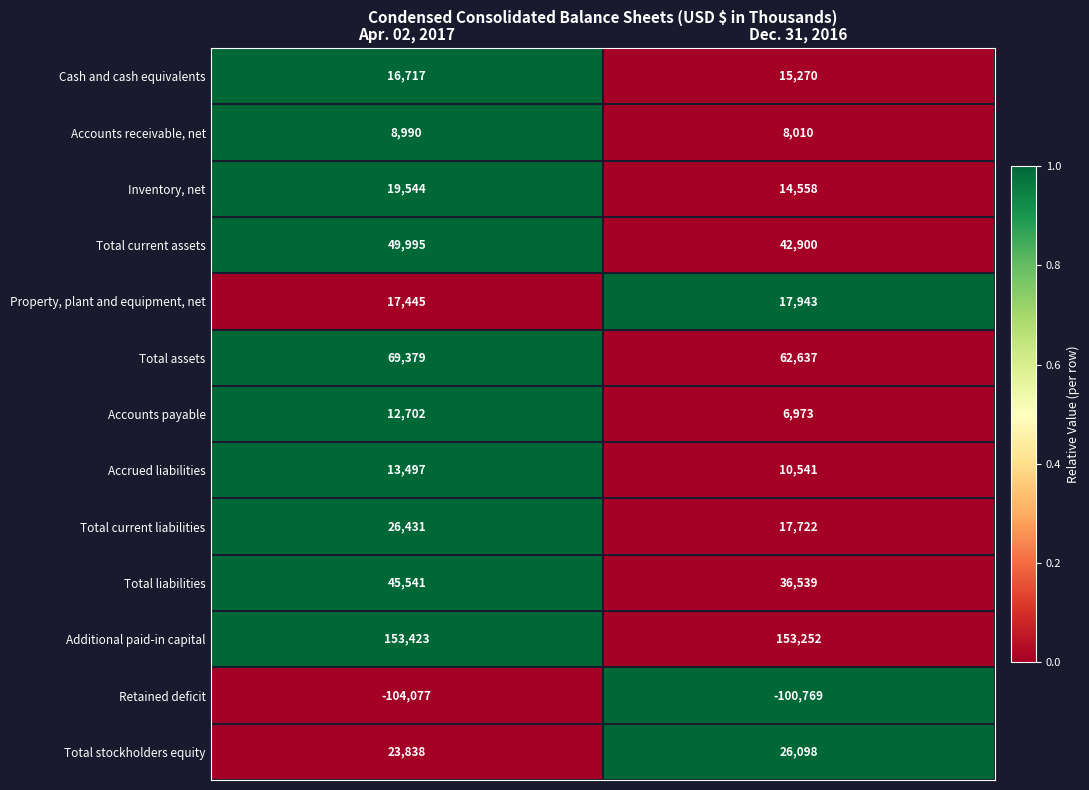

At which category is the sum across all series the highest?

Apr. 02, 2017